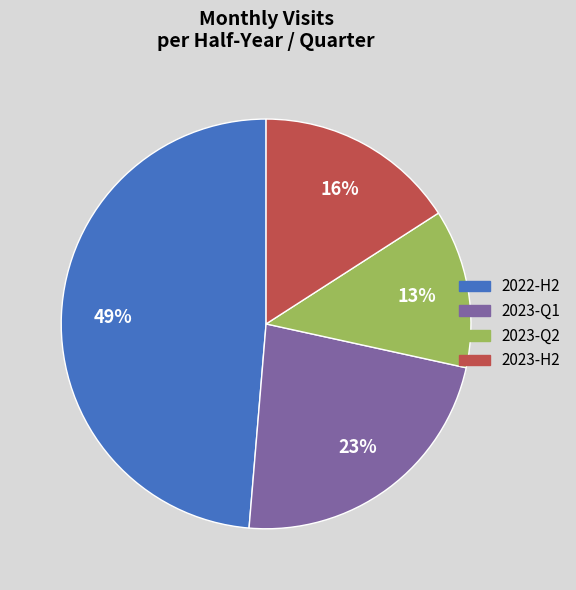

Which slice is the smallest?

2023-Q2